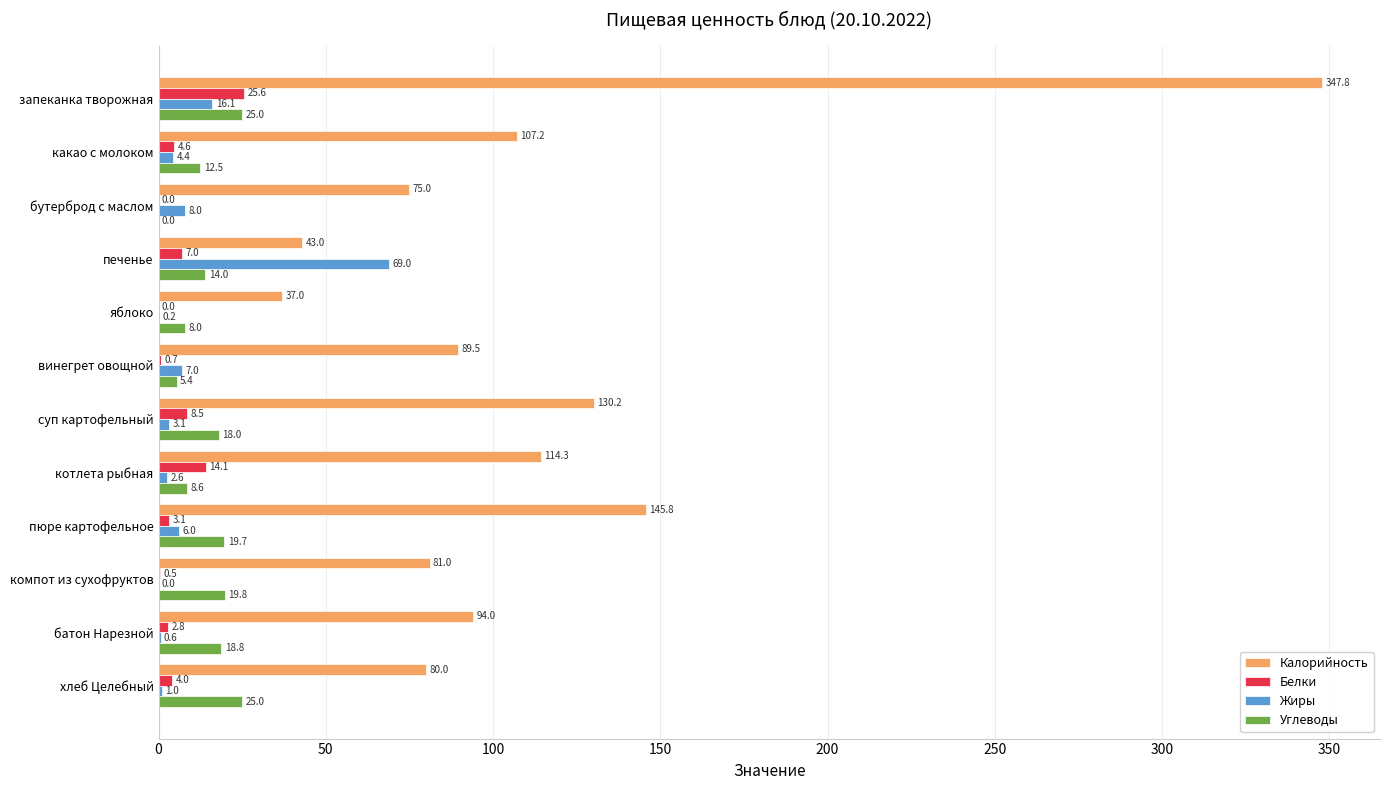

Which series has the largest total across all categories?

Калорийность